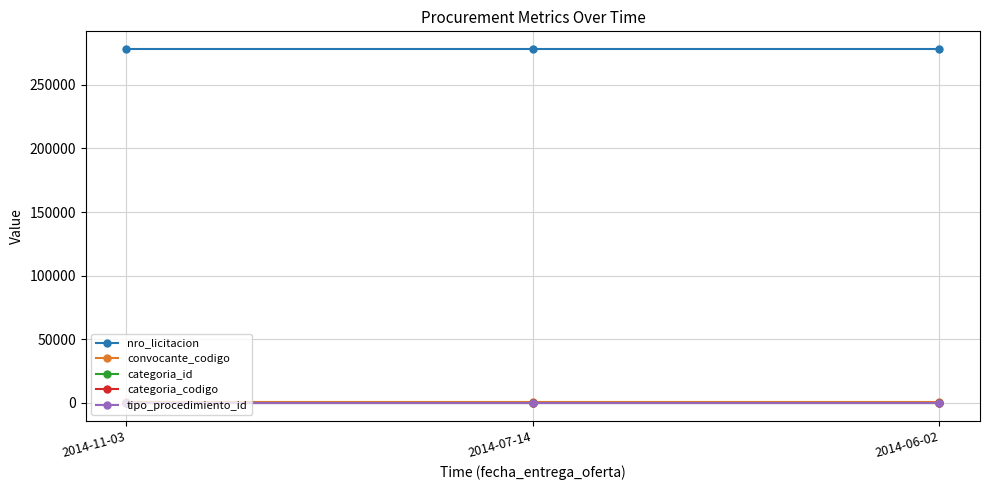

What are all the series names shown in the legend?

nro_licitacion, convocante_codigo, categoria_id, categoria_codigo, tipo_procedimiento_id